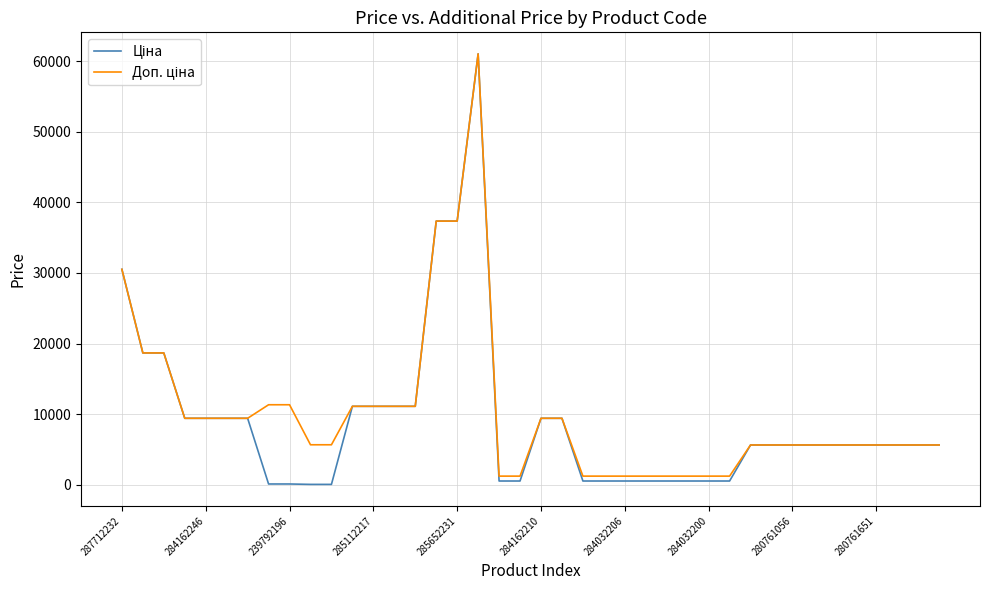

How many lines are shown in the chart?

2